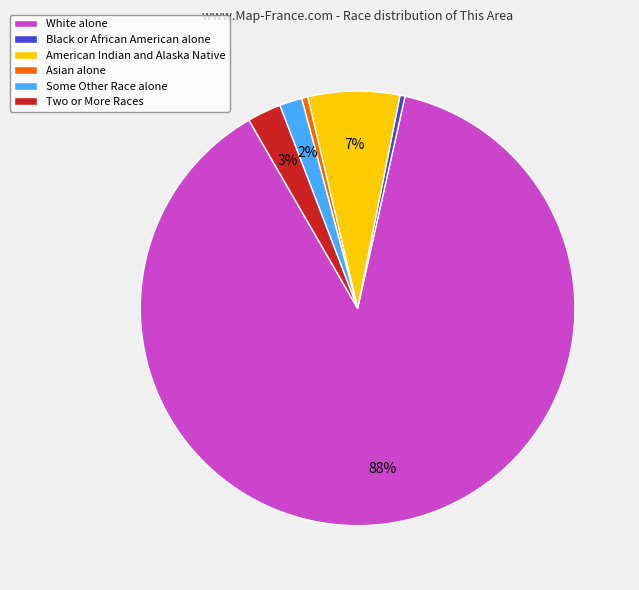

The American Indian and Alaska Native slice represents 1% of the pie. True or false?

False